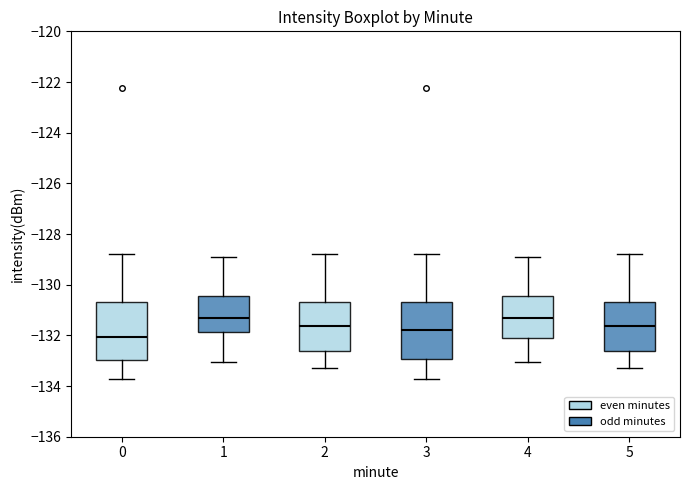

Reading left to right, transcribe this box plot: for each box, give where its median line is, the range the box spans, and where its two whiskers end, as read against the y-axis. The values are not printed on the chart, so give them approximately, as read against the axis.

0: median -132.0, box -133.0 to -130.6, whiskers -133.8 to -128.8
1: median -131.4, box -131.8 to -130.4, whiskers -133.0 to -129.0
2: median -131.6, box -132.6 to -130.6, whiskers -133.2 to -128.8
3: median -131.8, box -133.0 to -130.6, whiskers -133.8 to -128.8
4: median -131.4, box -132.2 to -130.4, whiskers -133.0 to -129.0
5: median -131.6, box -132.6 to -130.6, whiskers -133.2 to -128.8